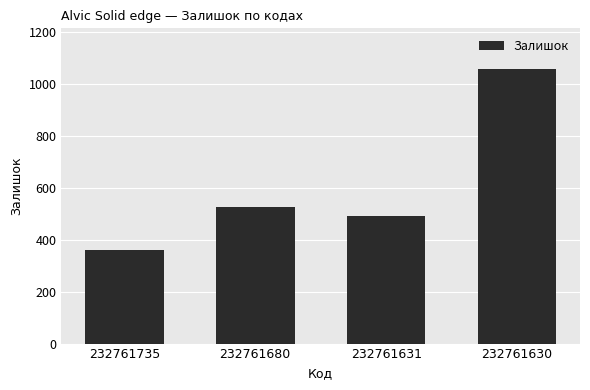

Rank the categories by value from lowest to highest.

232761735, 232761631, 232761680, 232761630